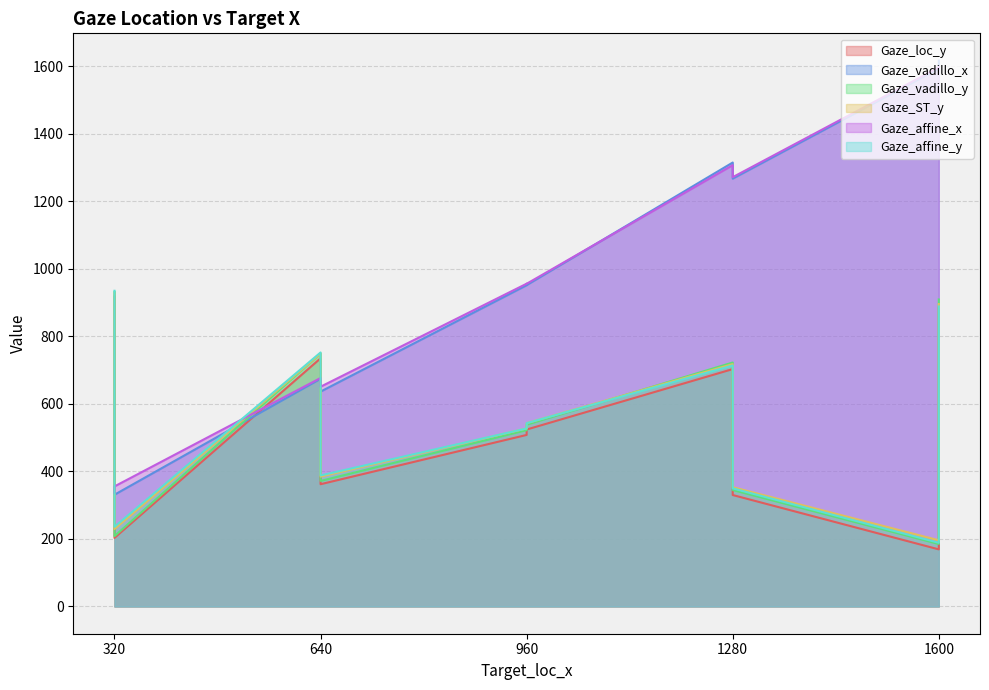

The Gaze_vadillo_x series shows 330.9 at 320. True or false?

True